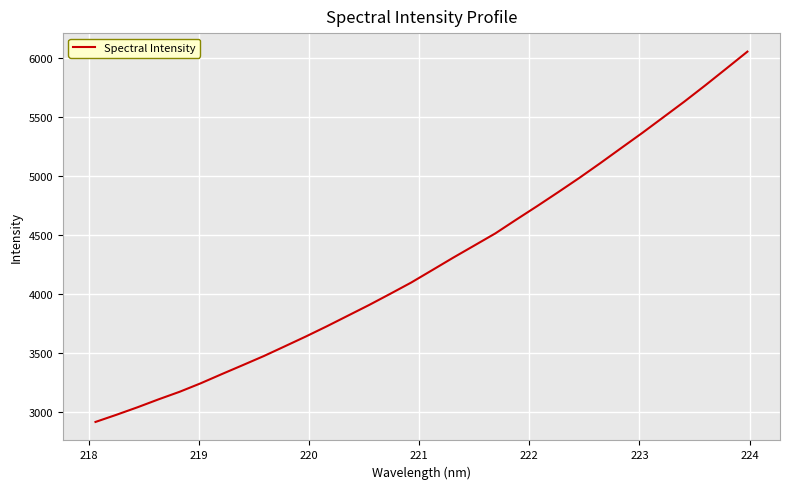

What is the minimum value shown in the chart?

2915.5